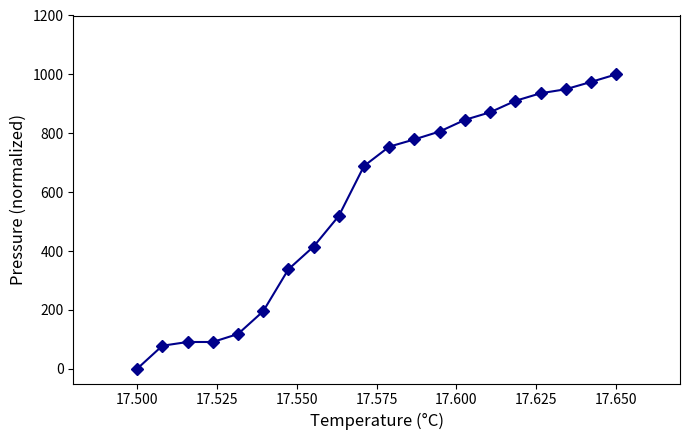

Count the number of categories in the chart.

20